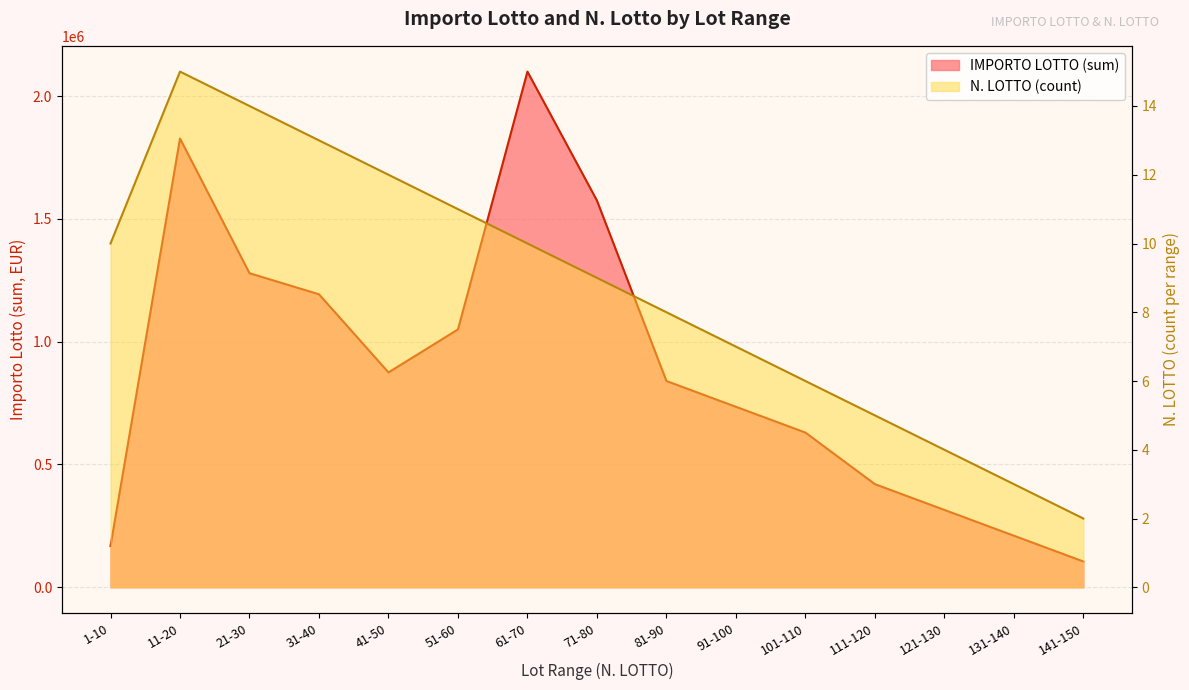

What value does the IMPORTO LOTTO (sum by lot range) series have at 21-30?

1279050